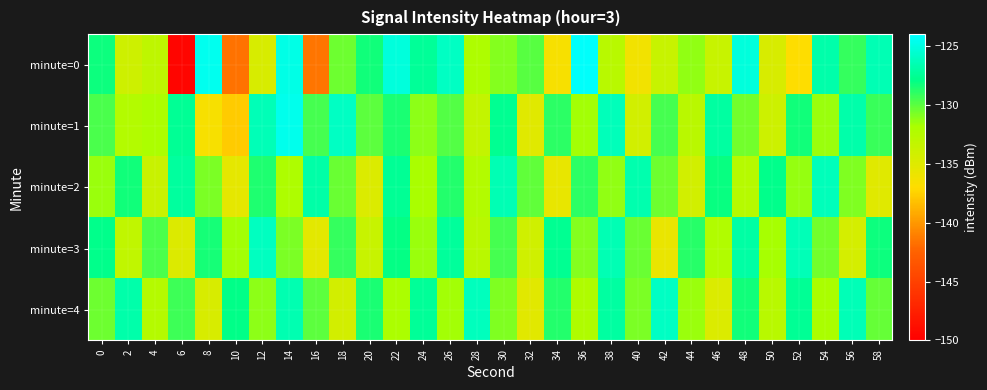

Reading left to right, extract all data points from this chart.

minute=0: 0=-128.2	2=-134.0	4=-133.1	6=-149.6	8=-124.6	10=-141.6	12=-134.6	14=-124.8	16=-141.5	18=-130.4	20=-128.4	22=-125.2	24=-127.4	26=-126.0	28=-132.0	30=-130.9	32=-129.9	34=-136.6	36=-124.2	38=-132.7	40=-136.2	42=-133.6	44=-131.2	46=-133.6	48=-125.1	50=-134.6	52=-137.0	54=-126.8	56=-129.1	58=-126.5
minute=1: 0=-129.7	2=-132.4	4=-132.0	6=-127.5	8=-136.5	10=-137.7	12=-126.4	14=-124.6	16=-129.5	18=-126.0	20=-130.0	22=-128.5	24=-131.2	26=-129.8	28=-133.4	30=-127.6	32=-135.1	34=-128.9	36=-131.7	38=-126.3	40=-134.2	42=-129.5	44=-132.8	46=-127.1	48=-130.6	50=-133.9	52=-128.3	54=-131.5	56=-126.8	58=-129.2
minute=2: 0=-131.5	2=-128.3	4=-133.7	6=-127.2	8=-130.8	10=-135.4	12=-128.6	14=-132.1	16=-126.9	18=-130.3	20=-134.8	22=-127.5	24=-131.9	26=-128.7	28=-132.4	30=-126.5	32=-130.1	34=-135.6	36=-128.9	38=-131.3	40=-126.7	42=-130.5	44=-134.2	46=-128.1	48=-132.6	50=-127.8	52=-131.4	54=-126.3	56=-130.9	58=-135.1
minute=3: 0=-127.8	2=-133.2	4=-129.6	6=-134.9	8=-128.4	10=-131.7	12=-126.1	14=-130.8	16=-135.3	18=-129.1	20=-133.6	22=-128.0	24=-131.5	26=-127.3	28=-132.8	30=-129.5	32=-134.1	34=-127.6	36=-131.0	38=-126.5	40=-130.3	42=-135.7	44=-128.8	46=-132.3	48=-127.0	50=-131.8	52=-126.4	54=-130.6	56=-134.4	58=-128.2
minute=4: 0=-130.4	2=-126.8	4=-132.5	6=-129.3	8=-134.6	10=-127.9	12=-131.2	14=-126.6	16=-130.0	18=-134.3	20=-128.5	22=-132.0	24=-127.4	26=-131.7	28=-126.2	30=-130.9	32=-135.2	34=-128.7	36=-132.2	38=-127.1	40=-130.8	42=-126.0	44=-131.5	46=-134.8	48=-128.3	50=-132.7	52=-127.5	54=-131.9	56=-126.4	58=-130.2